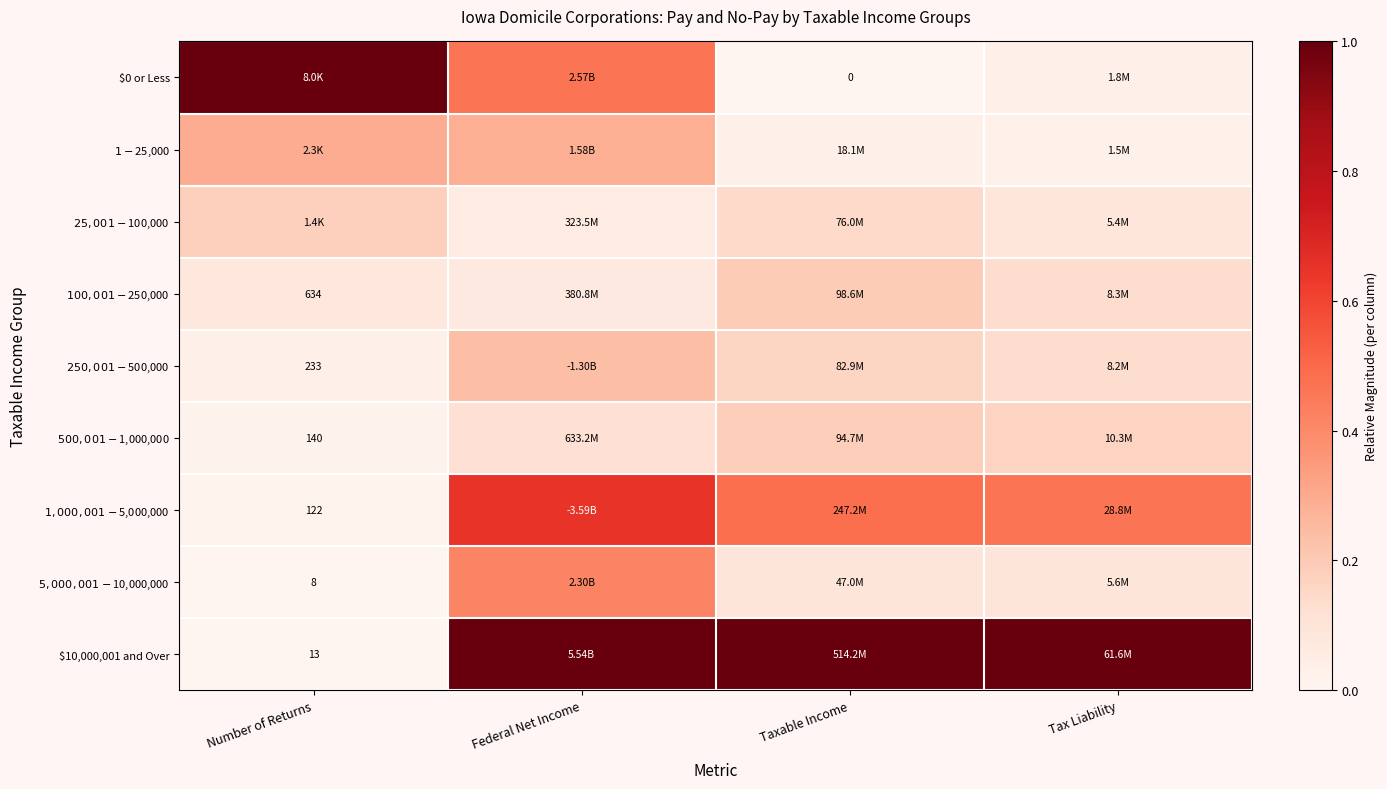

Is the value of $1-$25,000 at Taxable Income greater than the value of $250,001-$500,000 at Taxable Income?

No